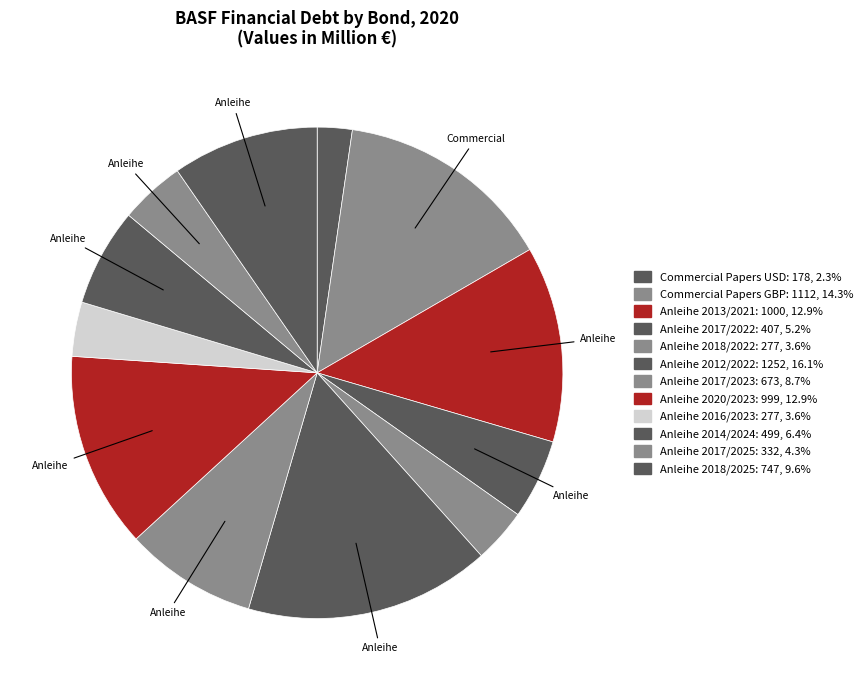

To the nearest percent, what percentage of the pie is Anleihe 2016/2023?

4%